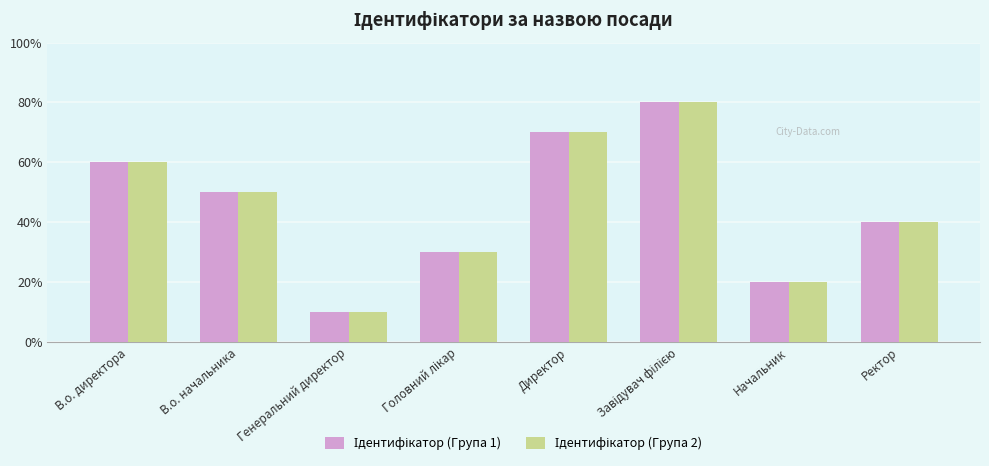

Does the chart contain stacked bars?

No